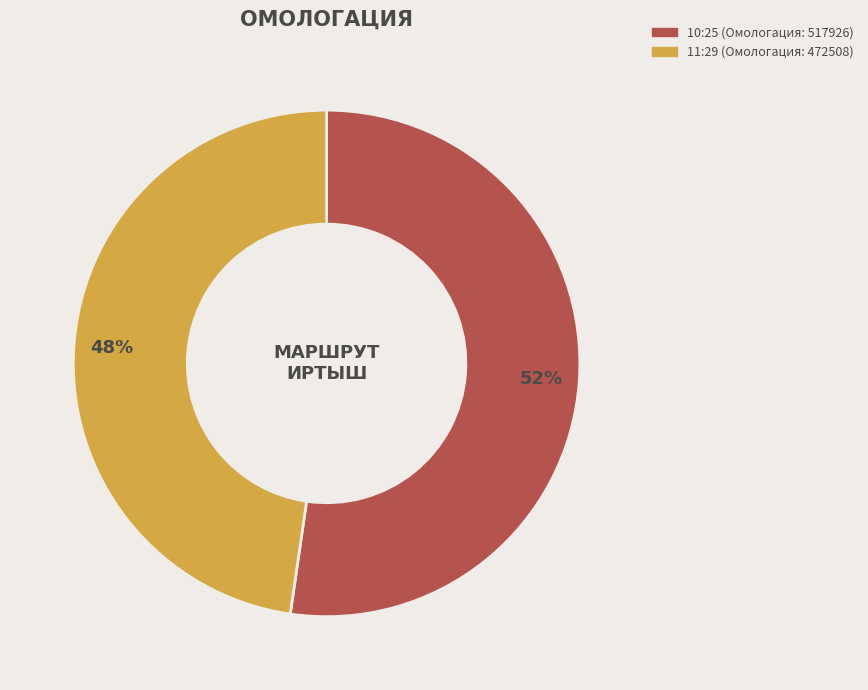

To the nearest percent, what is the average slice percentage?

50%